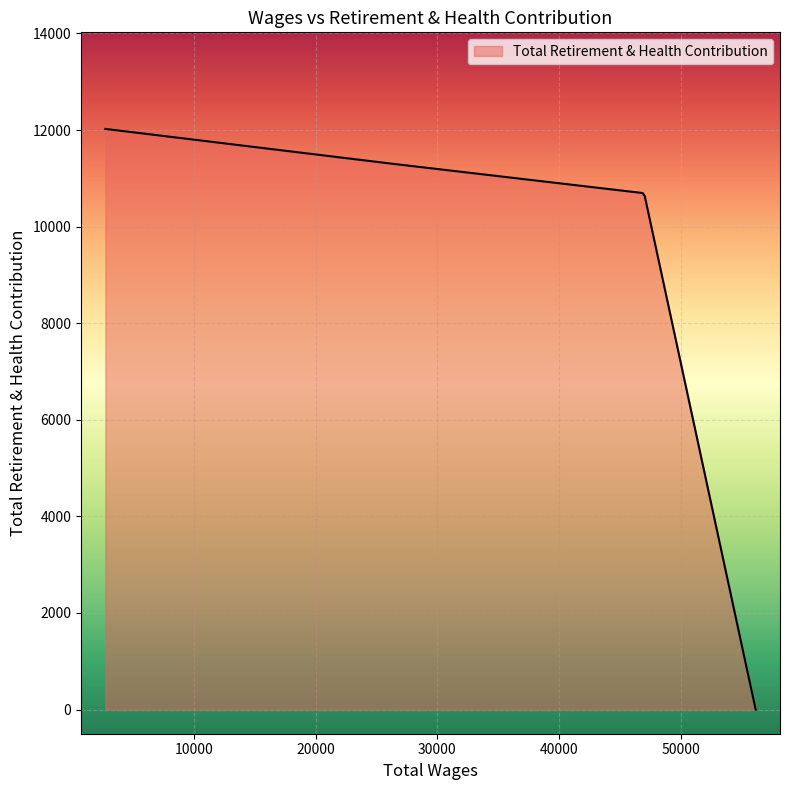

What is the maximum value shown in the chart?

12024.0